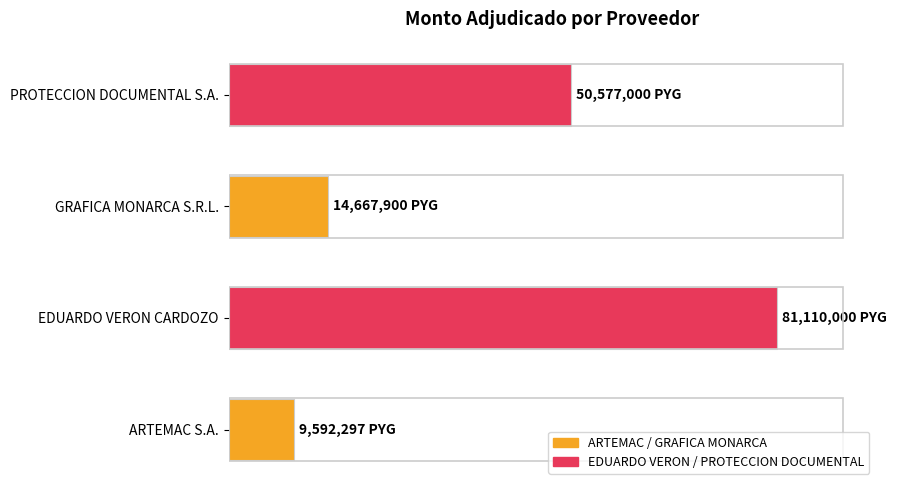

Are the bars horizontal?

Yes